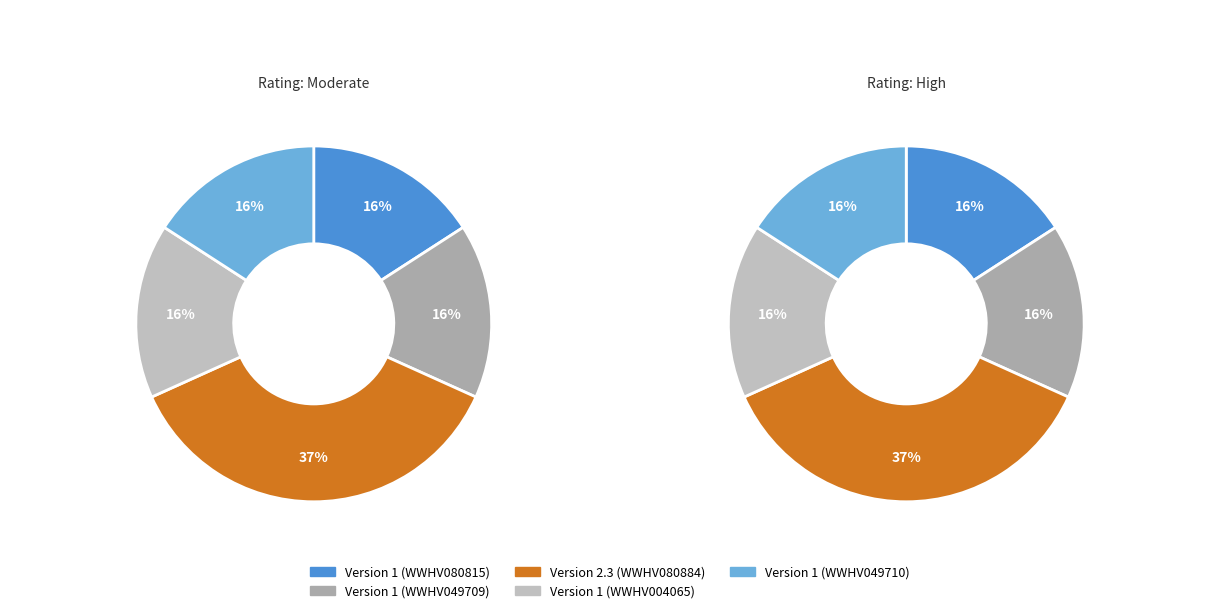

Does any single category account for the majority?

No